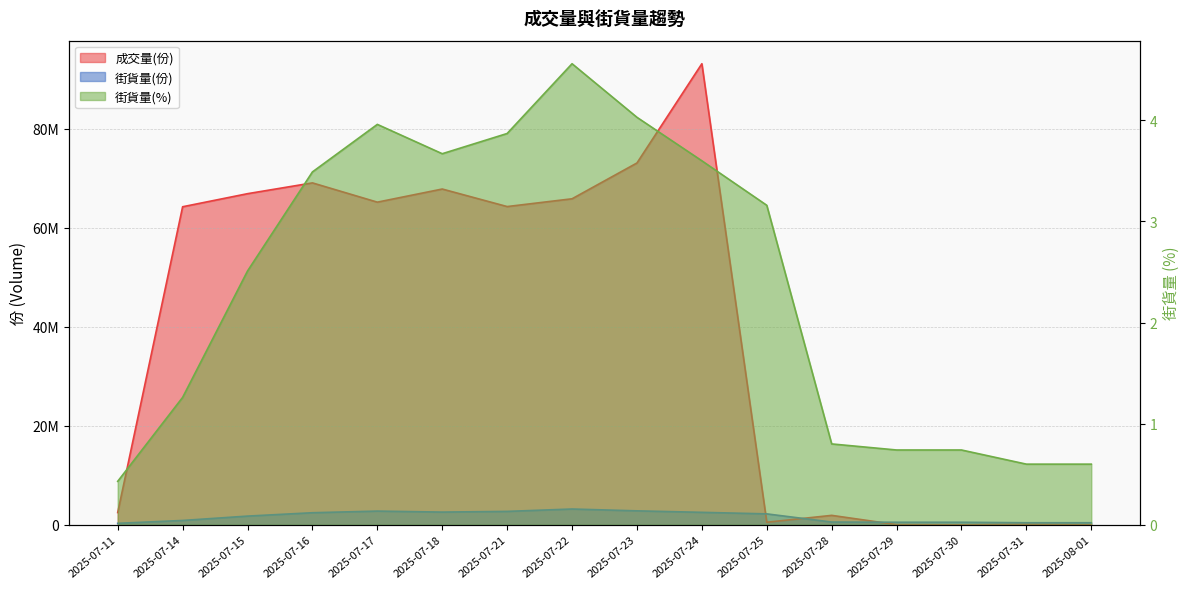

How many values in the 成交量(份) series exceed 64260000?

7